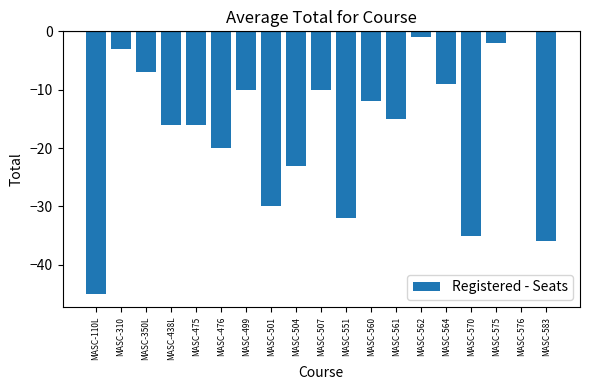

The value at MASC-475 is -26. True or false?

False